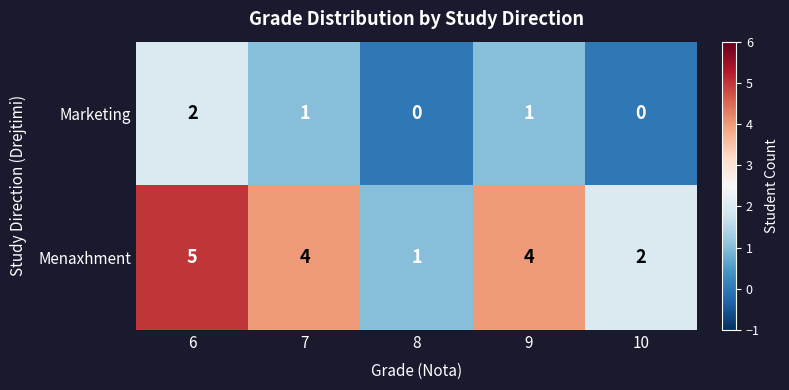

Which series has the widest spread of values?

Menaxhment